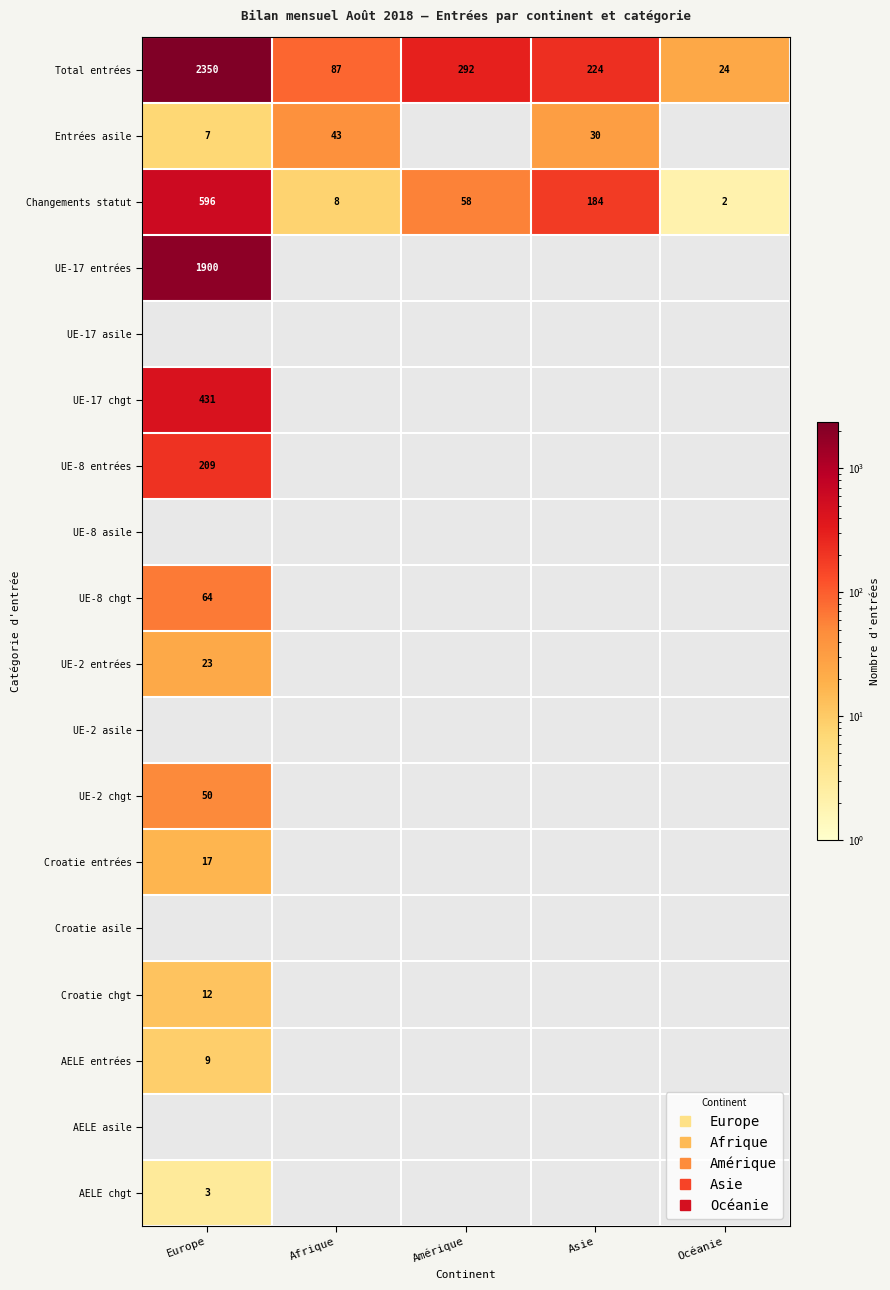

Which category has the highest value across all series?

Europe